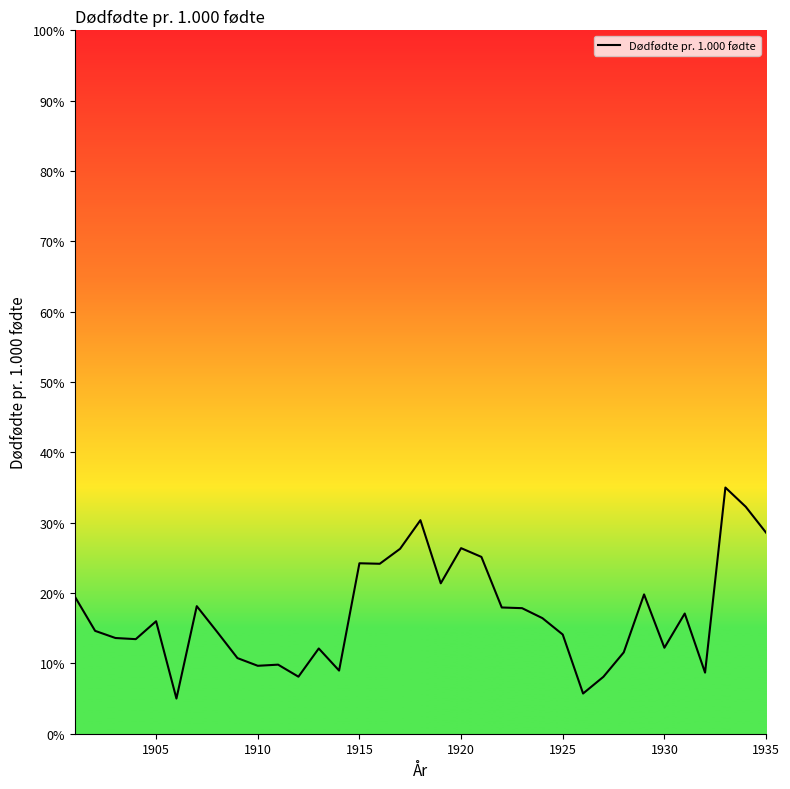

What is the difference between the maximum and minimum values?

30.0